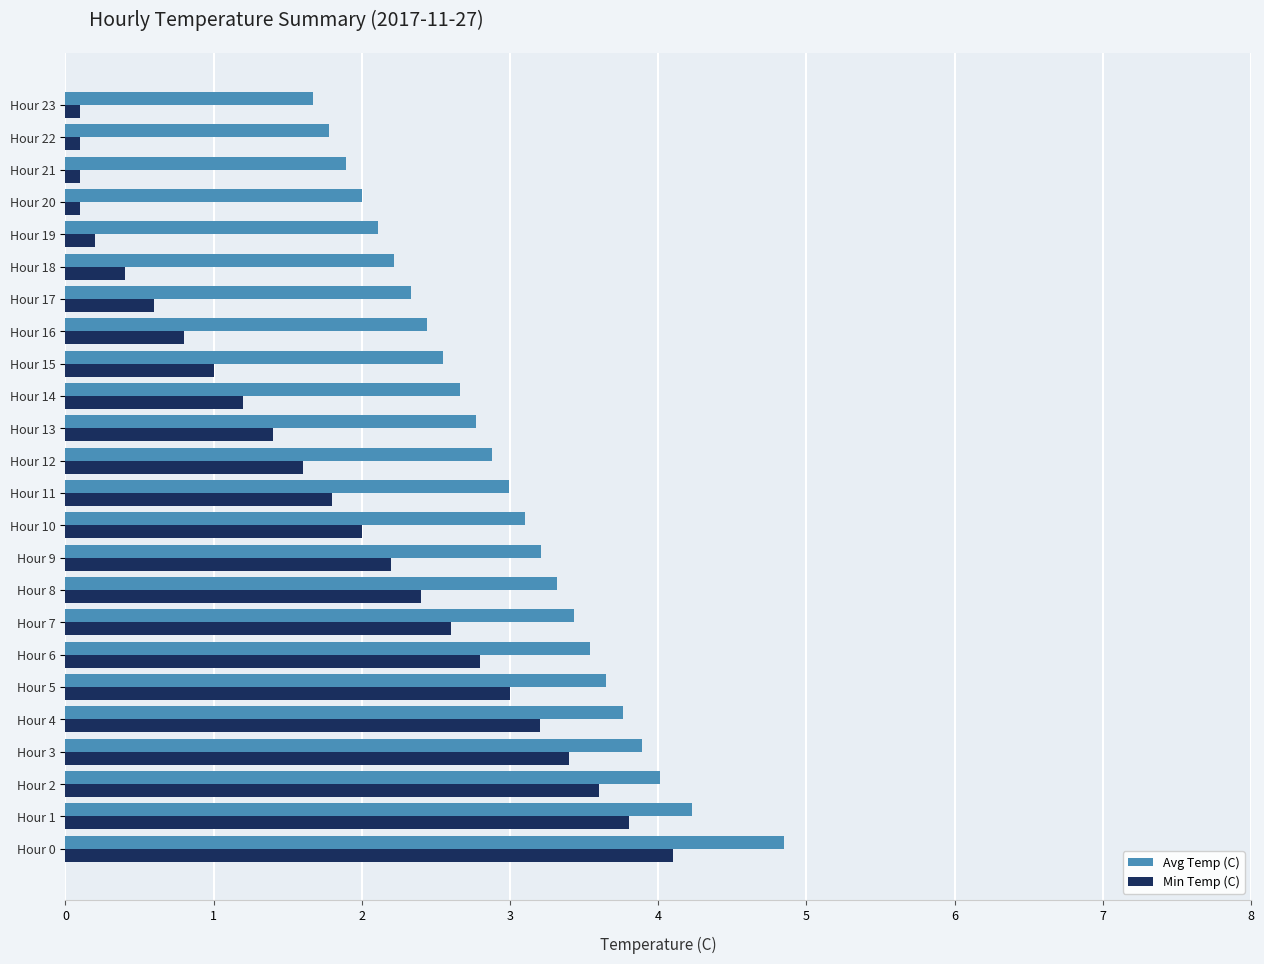

True or false: Min Temp (C) has a value of 3.4 at Hour 3.

True